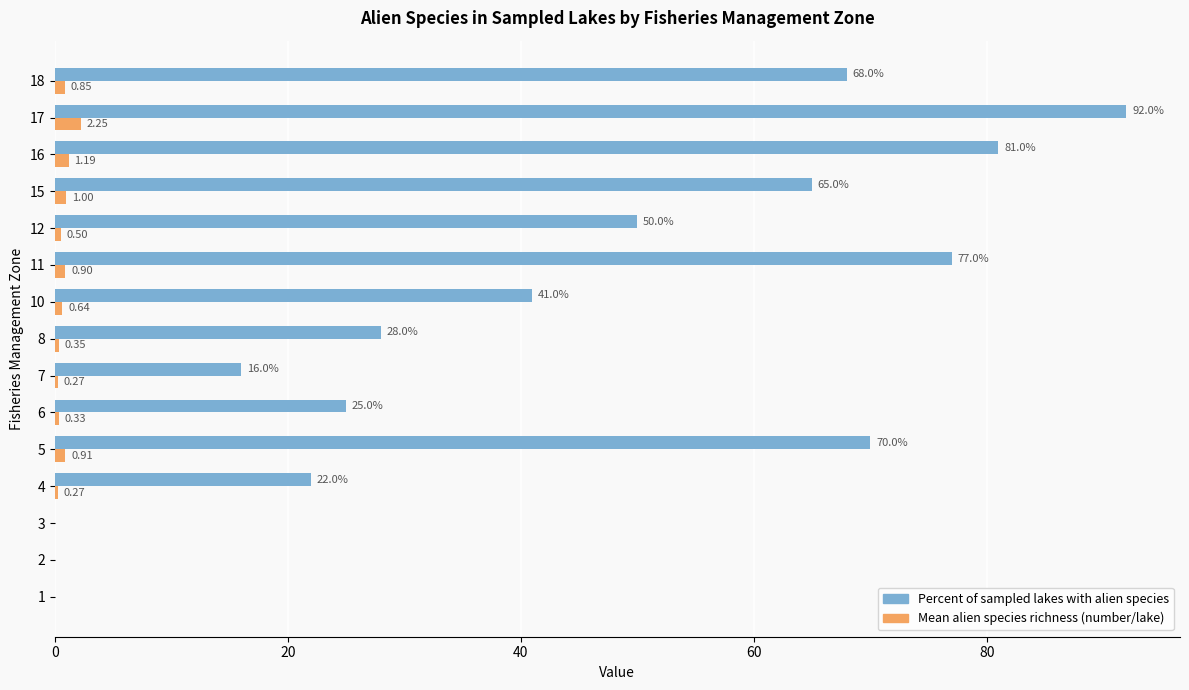

Between 8 and 18, which series saw the biggest shift?

Percent of sampled lakes with alien species